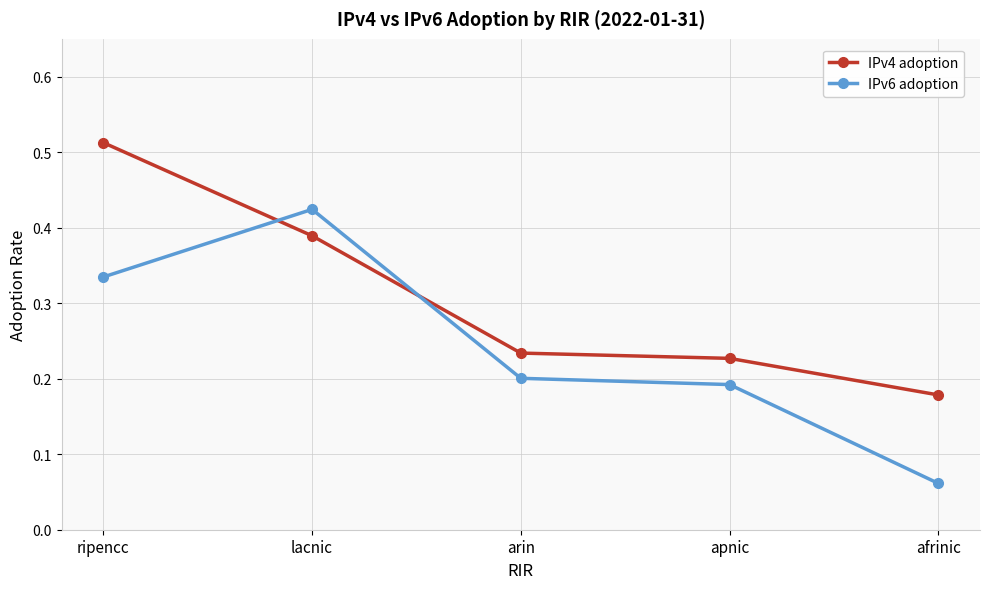

What is the label of the 1st point from the left?

ripencc